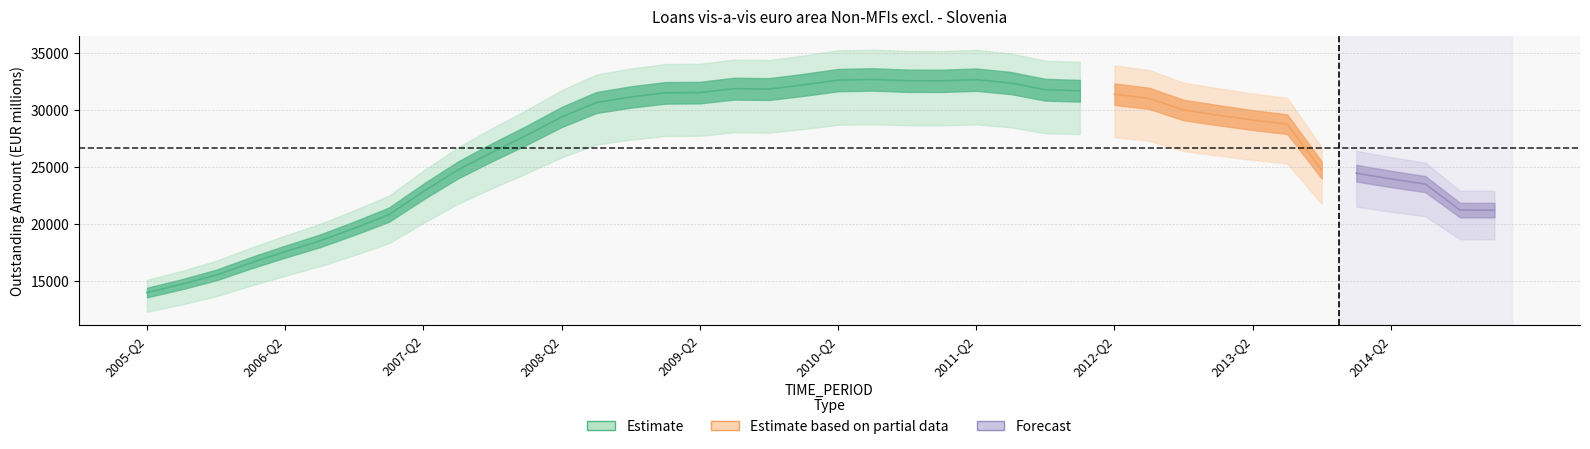

Reading left to right, transcribe all the data shown in this chart.

2005-Q2=14008.0	2005-Q3=14728.0	2005-Q4=15541.8	2006-Q1=16606.1	2006-Q2=17594.4	2006-Q3=18532.3	2006-Q4=19643.9	2007-Q1=20831.5	2007-Q2=22858.8	2007-Q3=24751.0	2007-Q4=26322.3	2008-Q1=27808.8	2008-Q2=29386.8	2008-Q3=30652.7	2008-Q4=31145.0	2009-Q1=31503.7	2009-Q2=31528.1	2009-Q3=31875.0	2009-Q4=31836.7	2010-Q1=32203.7	2010-Q2=32621.1	2010-Q3=32681.9	2010-Q4=32567.6	2011-Q1=32558.5	2011-Q2=32658.5	2011-Q3=32367.8	2011-Q4=31777.8	2012-Q1=31689.4	2012-Q2=31389.6	2012-Q3=31024.3	2012-Q4=30003.7	2013-Q1=29548.0	2013-Q2=29121.9	2013-Q3=28761.2	2013-Q4=24745.0	2014-Q1=24467.7	2014-Q2=23961.5	2014-Q3=23507.8	2014-Q4=21234.7	2015-Q1=21228.1